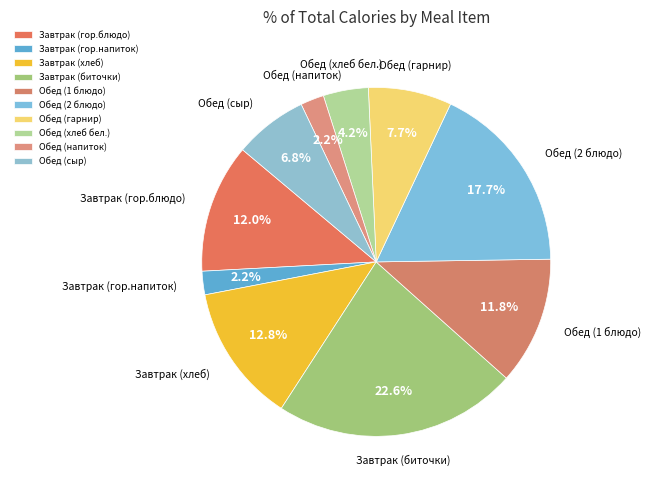

To the nearest percent, what is the average slice percentage?

10%